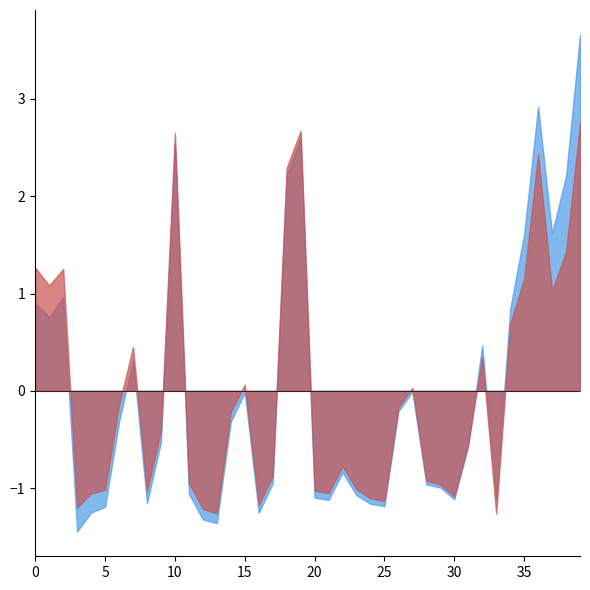

What is the maximum value shown in the chart?

3.7